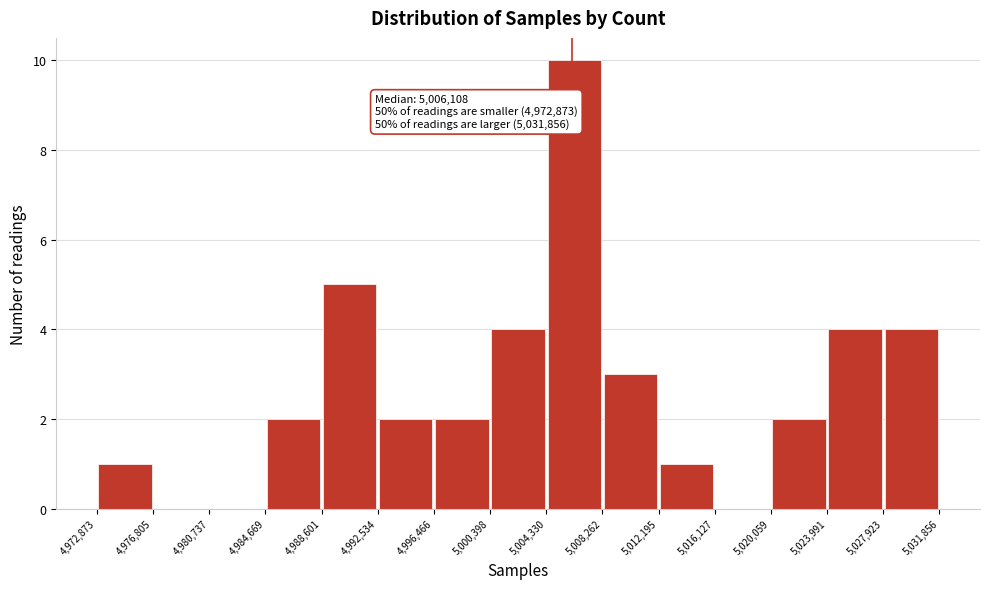

Over which range of the x-axis is the bar tallest?

5,004,330 to 5,008,262